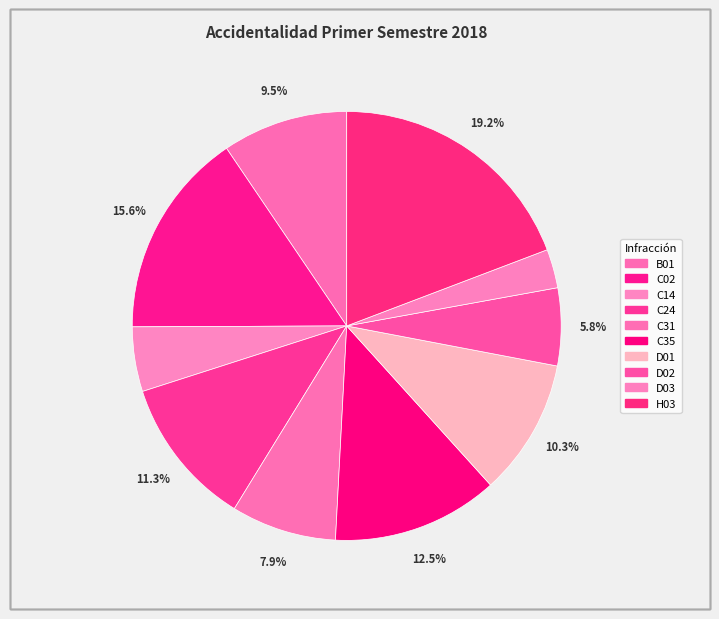

Is the sum of B01 and D03 greater than half?

No